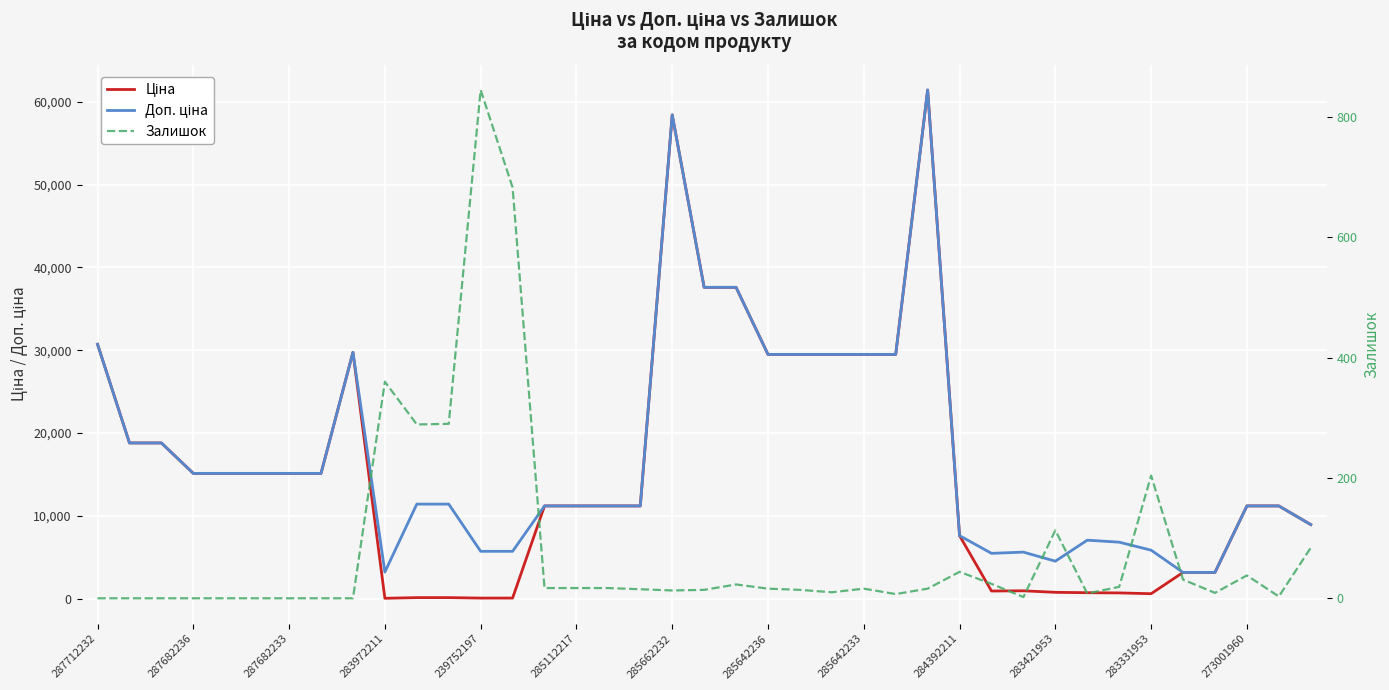

Which label corresponds to the smallest value in the chart?

287712232